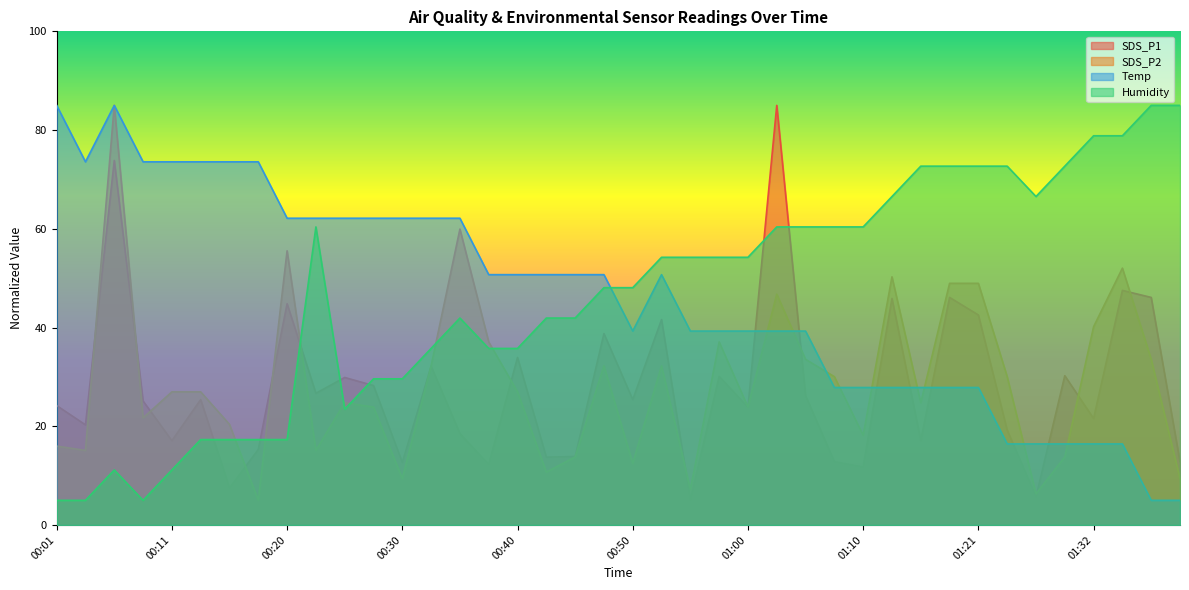

What is the value of the Temp point at the 29th from the left?

27.9